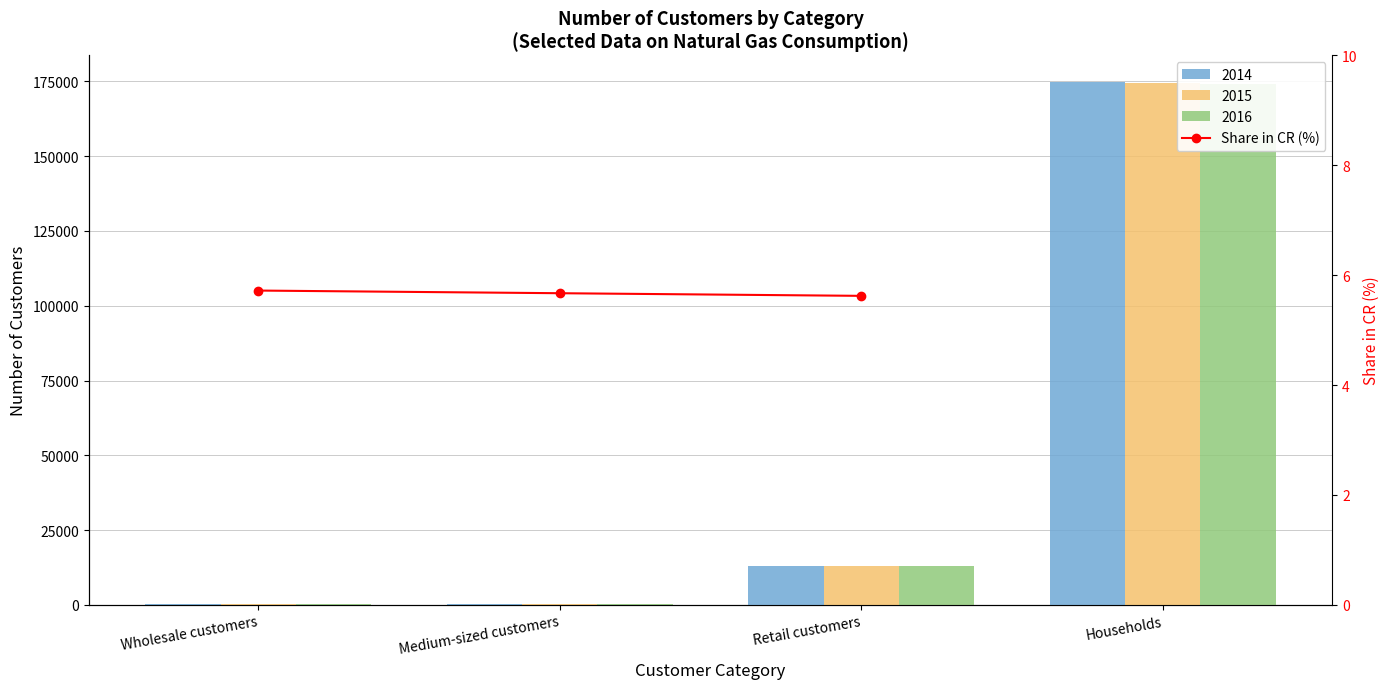

What is the sum of the values at Retail customers and Medium-sized customers?

11.3